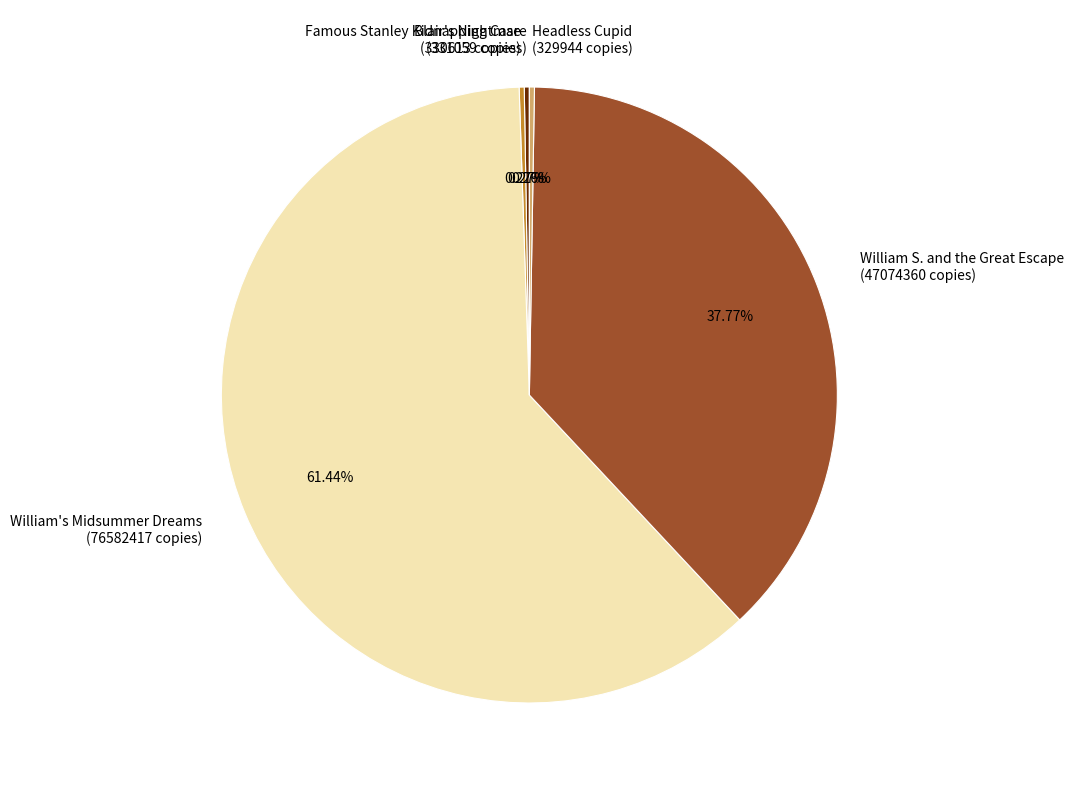

To the nearest percent, what is the average slice percentage?

20%